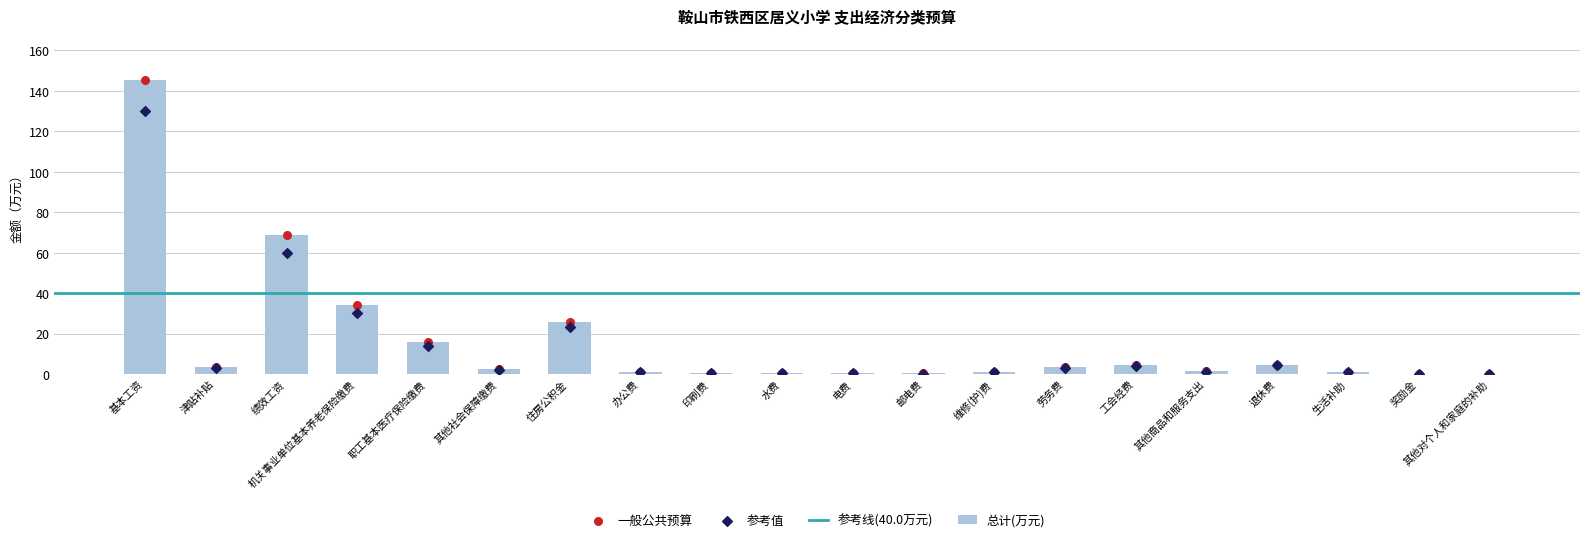

The 总计(万元) series shows 60.8 at 机关事业单位基本养老保险缴费. True or false?

False